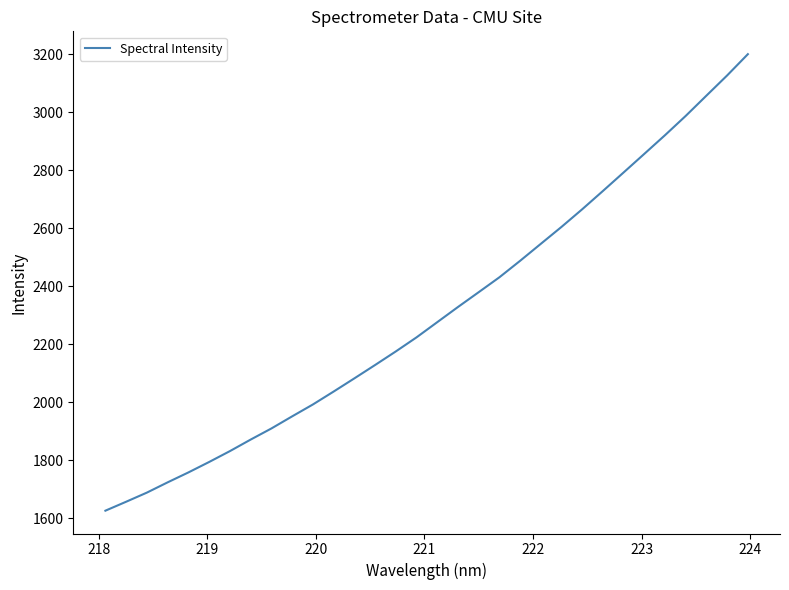

What is the difference between the maximum and minimum values?

1574.9